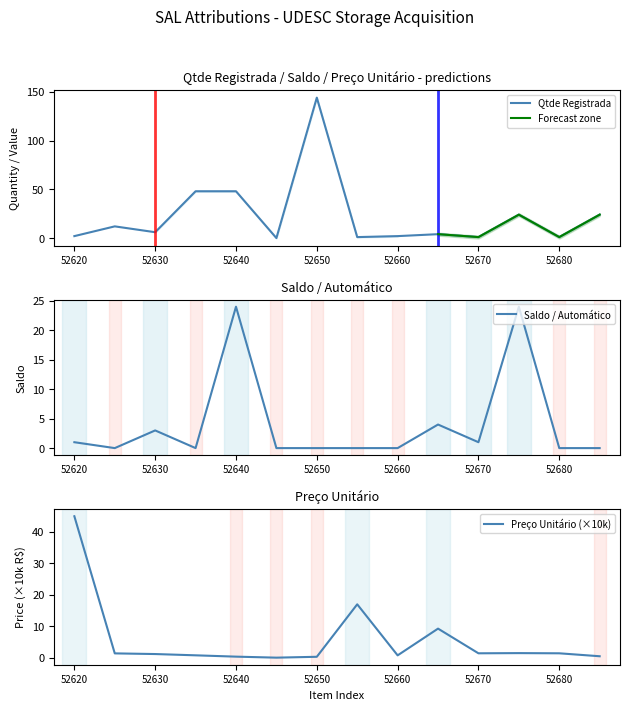

Which series has the widest spread of values?

Qtde Registrada